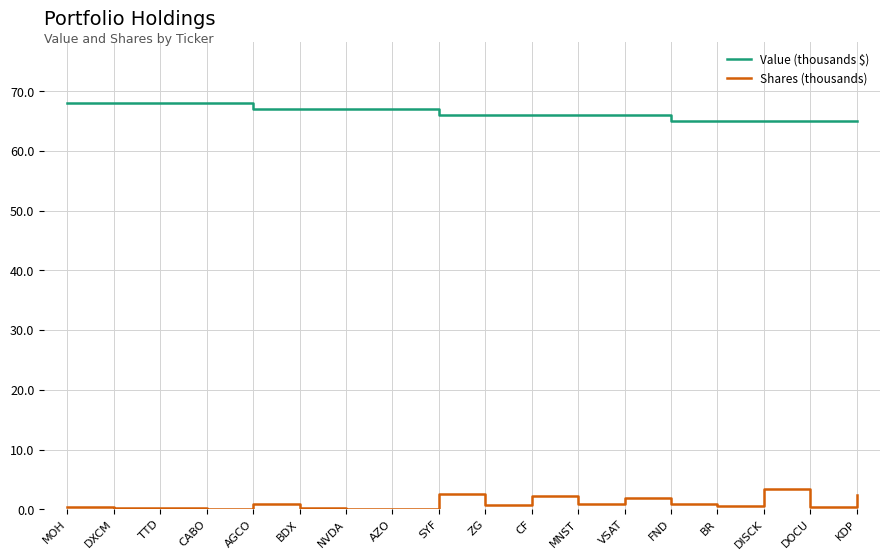

Does the chart display data point markers on the line(s)?

No